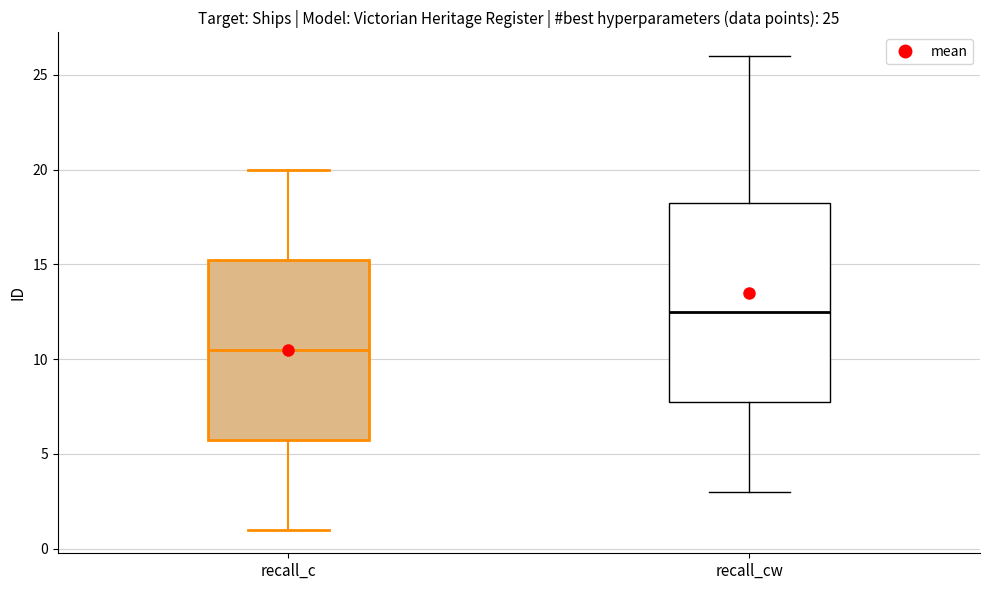

Comparing the boxes themselves (not the whiskers), which one is the tallest?

recall_cw